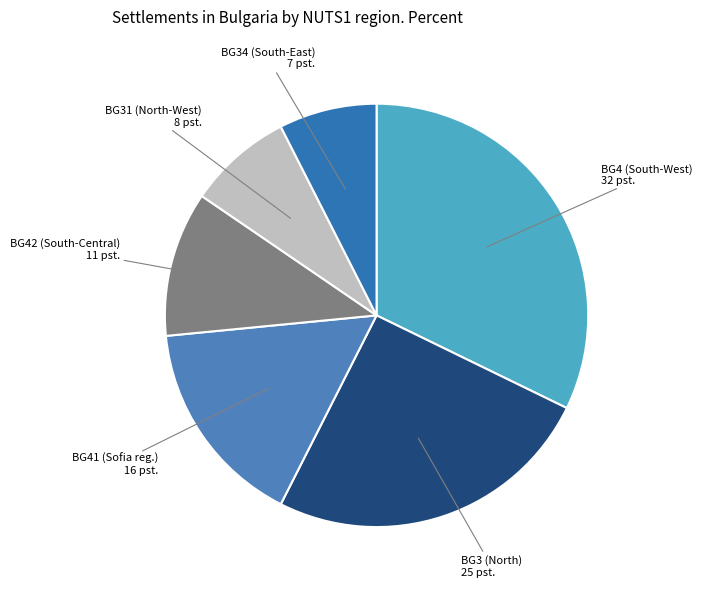

Rank the categories by value from highest to lowest.

BG4 (South-West), BG3 (North), BG41 (Sofia reg.), BG42 (South-Central), BG31 (North-West), BG34 (South-East)